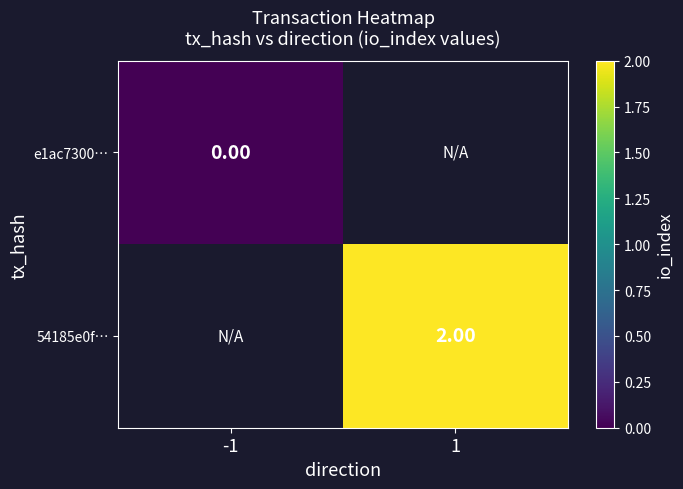

Rank the categories by e1ac7300… value from highest to lowest.

-1, 1